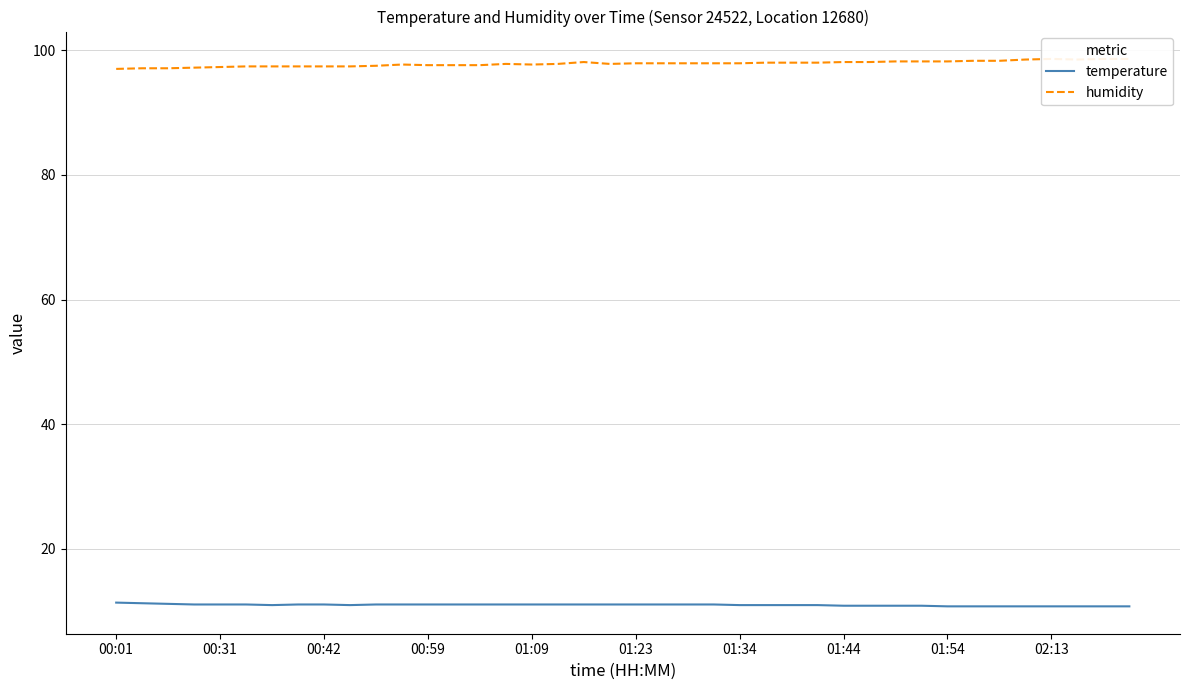

What is the lowest value of the temperature series?

10.8